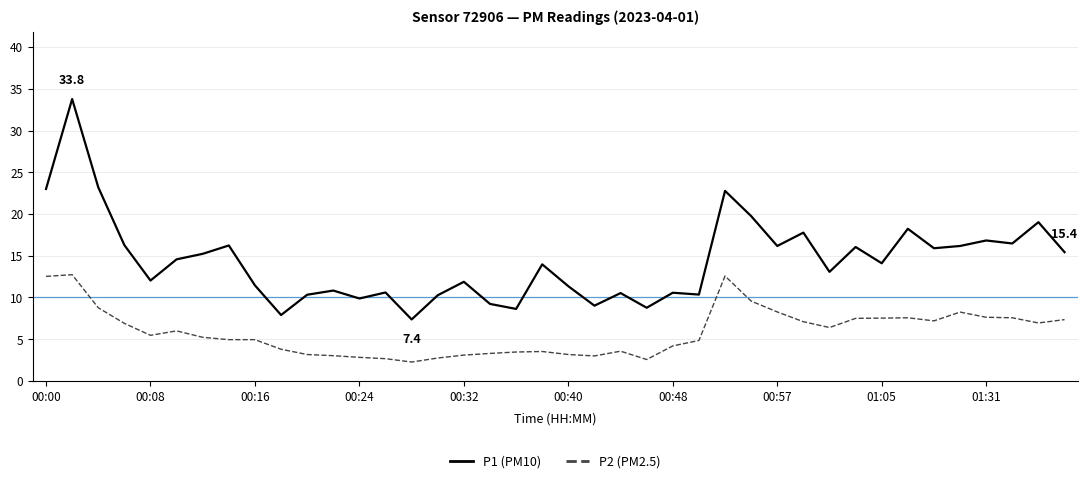

List the series in order of their peak value, highest first.

P1 (PM10), P2 (PM2.5)